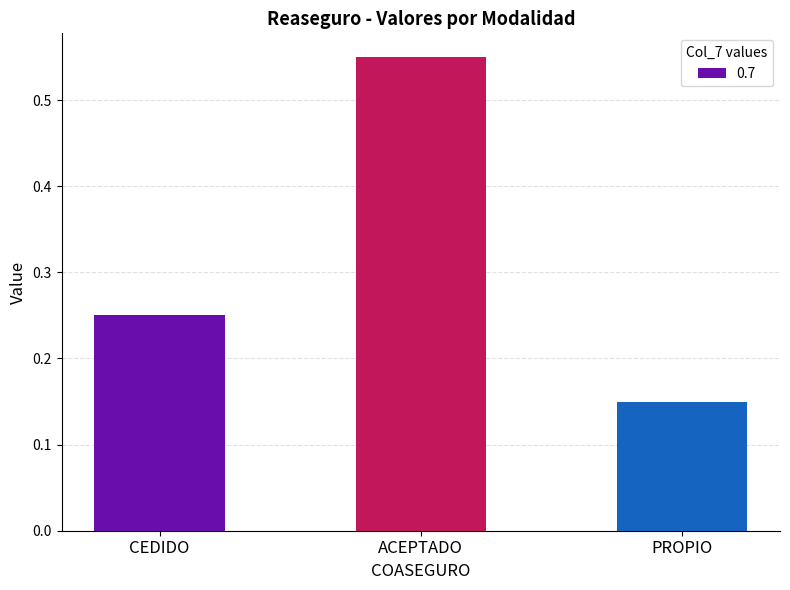

Is it true that the value at PROPIO is 0.0?

False